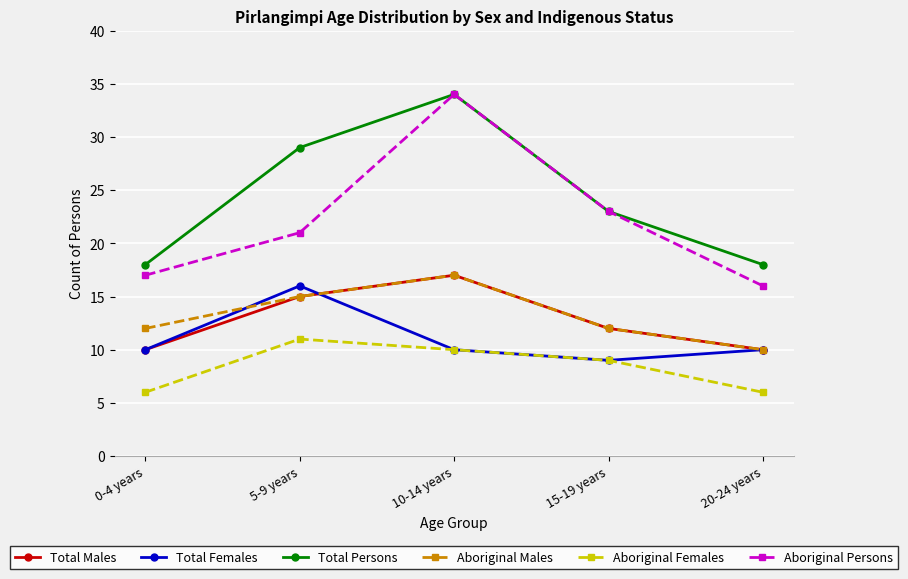

What is the difference between the highest and lowest values at 10-14 years?

24